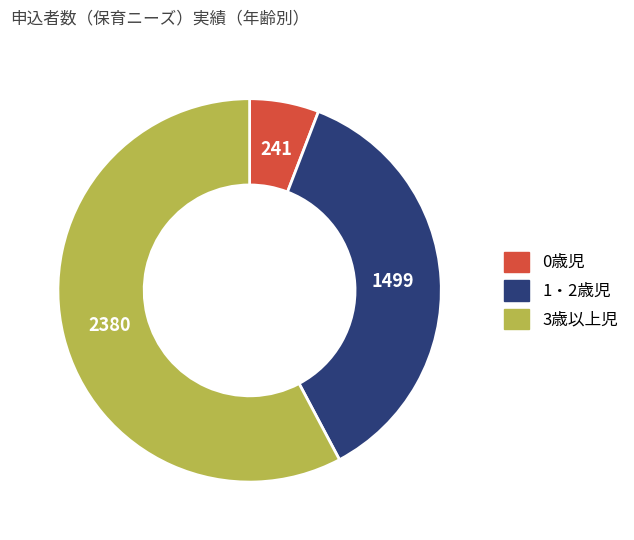

What is the smallest slice in the pie chart?

0歳児